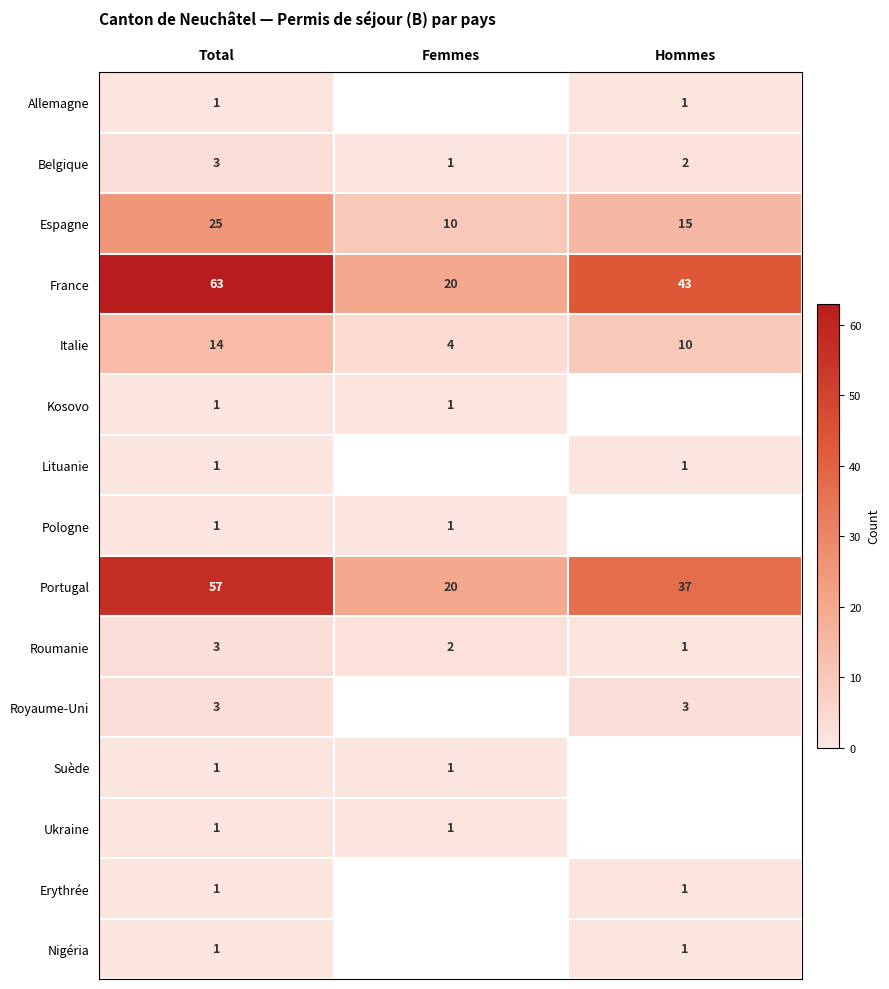

List the series in order of their peak value, highest first.

France, Portugal, Espagne, Italie, Belgique, Roumanie, Royaume-Uni, Allemagne, Kosovo, Lituanie, Pologne, Suède, Ukraine, Erythrée, Nigéria